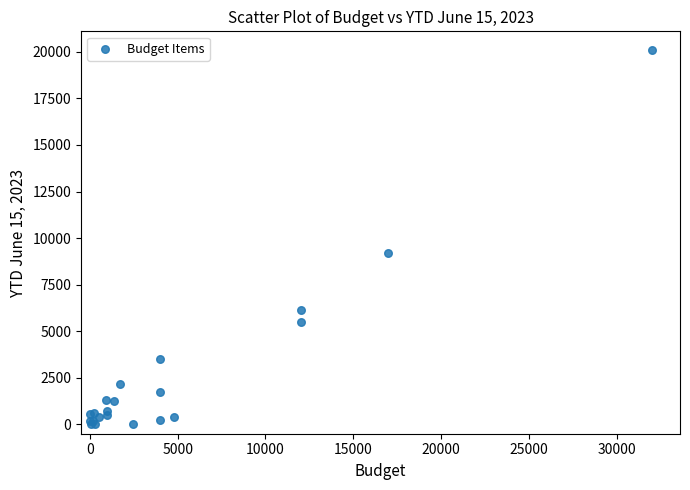

What Y value in the scatter plot is closest to 10046?

9200.0